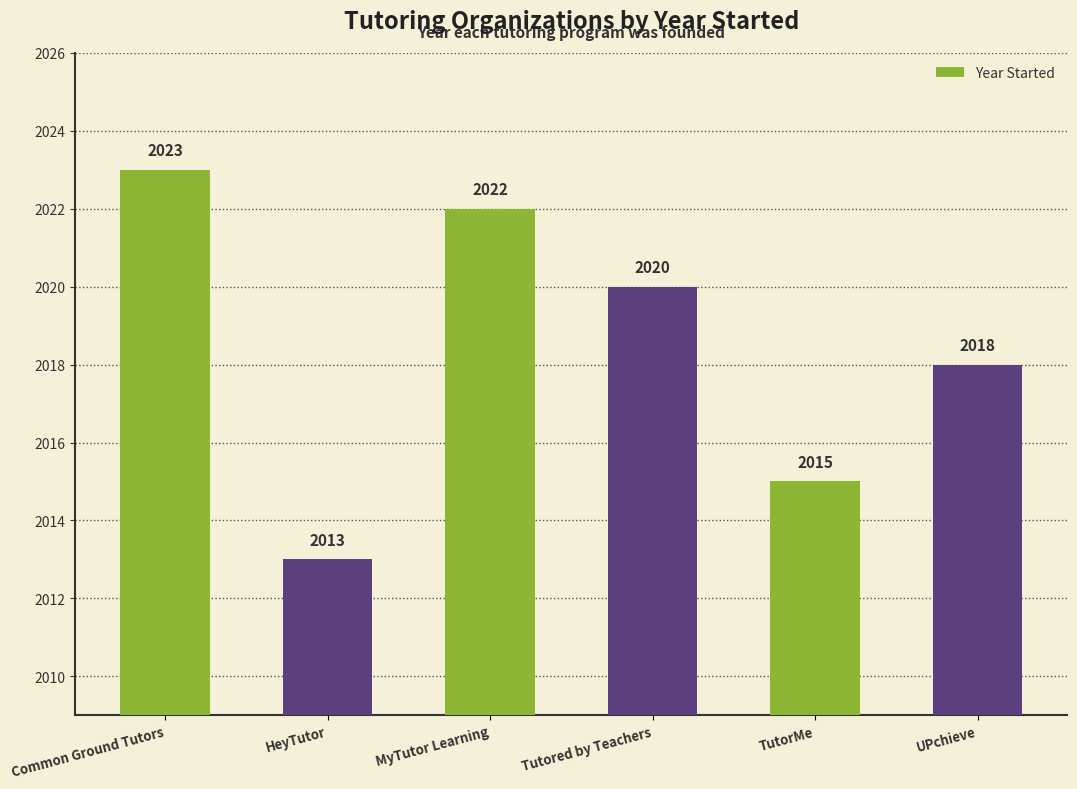

How many data points does each series have?

6